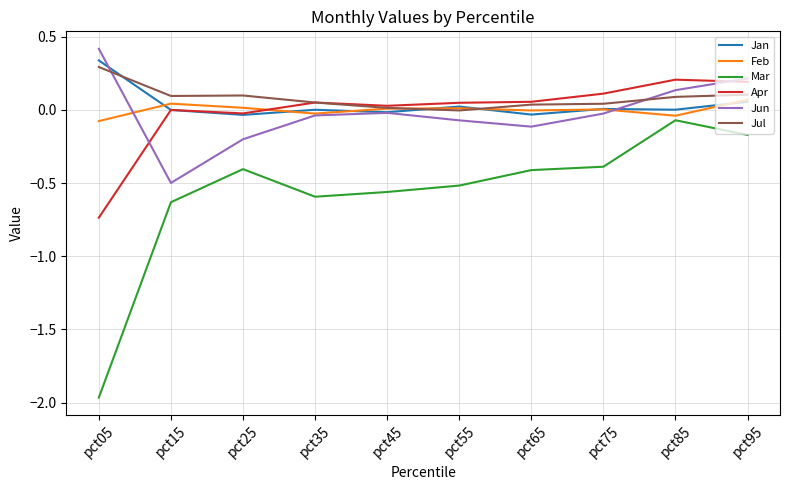

What is the total value across all series at pct15?

-1.0